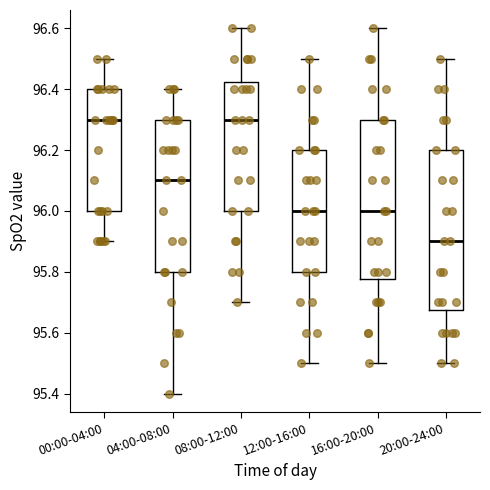

Which box has the lowest median line?

20:00-24:00